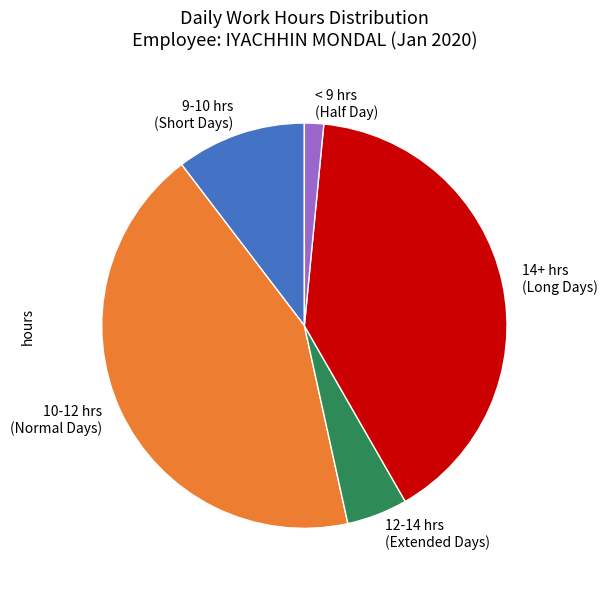

Is there any slice that represents more than half of the pie?

No